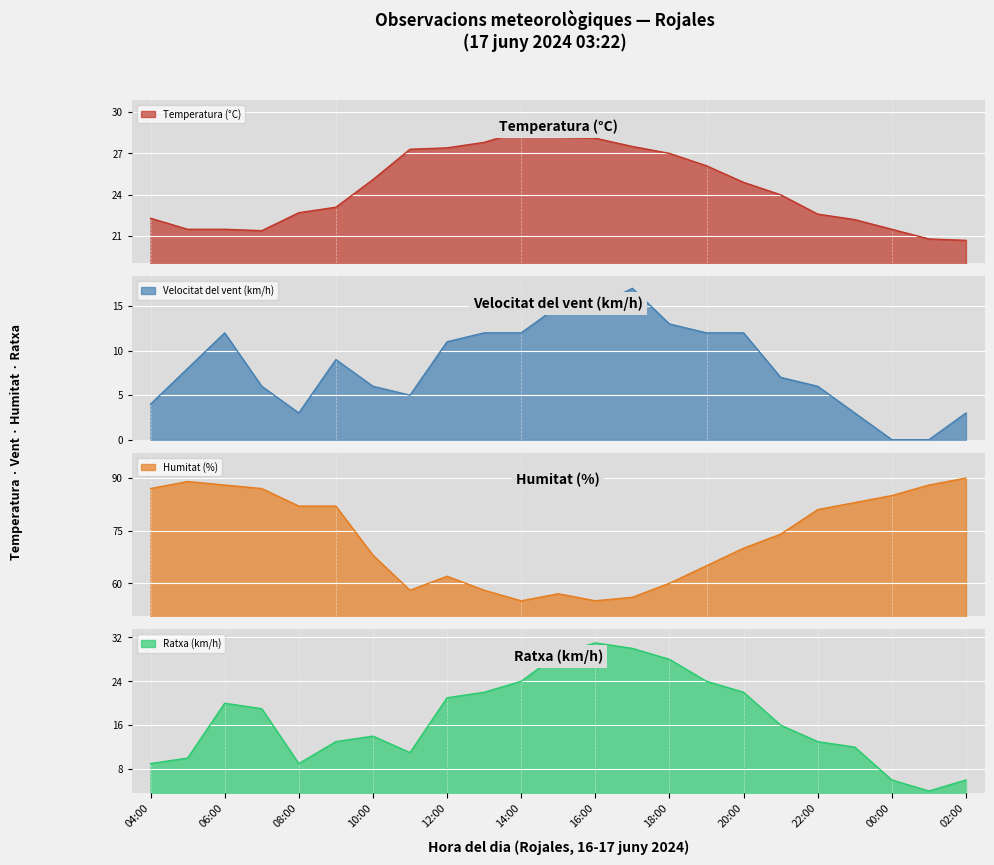

What is the total value across all series at 13:00?

119.8